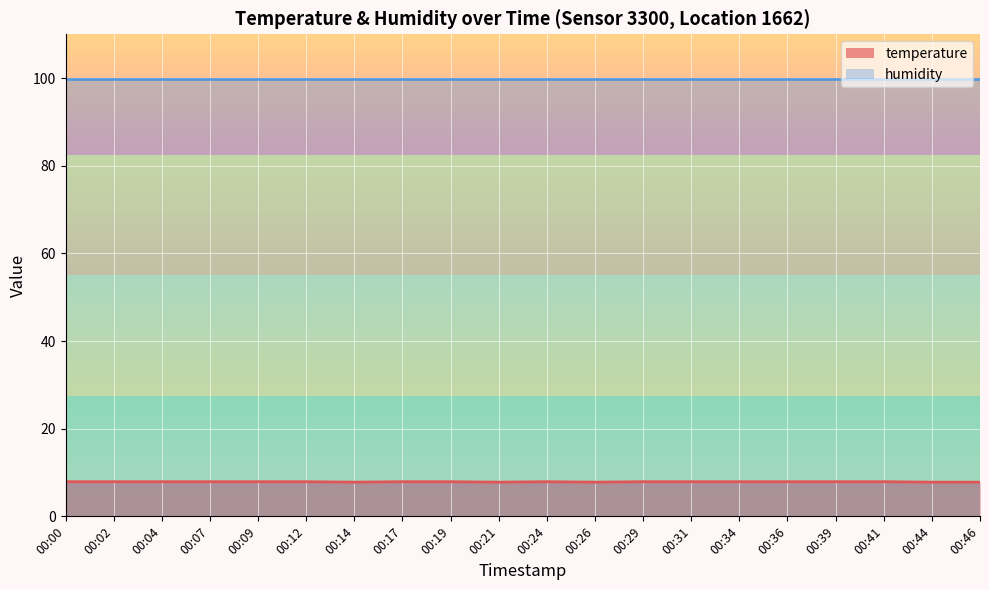

True or false: there are more than 1 points higher than both neighbors.

False